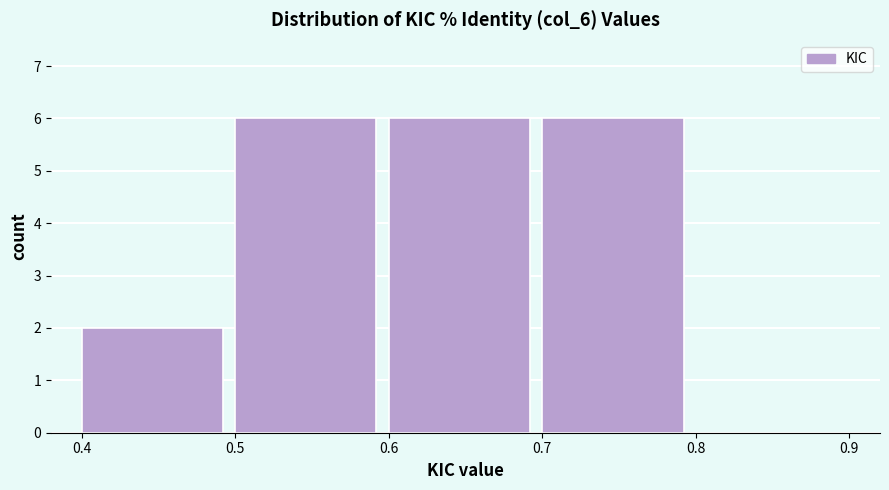

Reading left to right, transcribe this chart: for each bar, give the range it covers on the x-axis and its height. The values are not printed on the chart, so give them approximately, as read against the axis.

0.4 to 0.5: 2
0.5 to 0.6: 6
0.6 to 0.7: 6
0.7 to 0.8: 6
0.8 to 0.9: 0